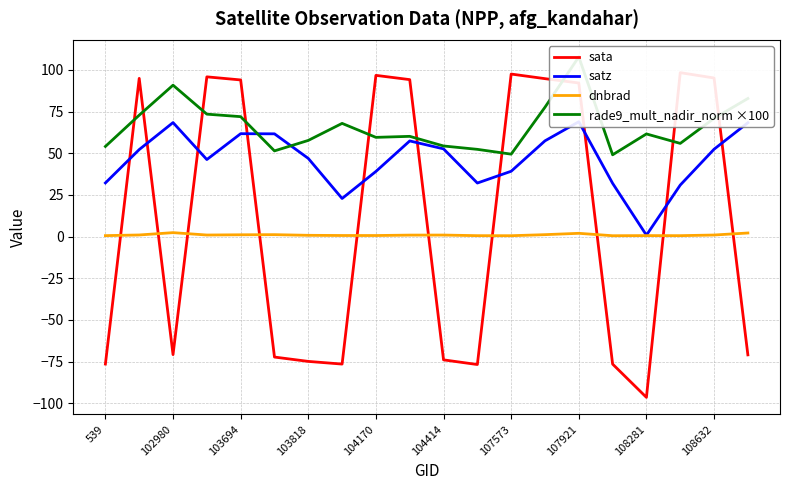

True or false: sata has a value of 136.3 at 103694.

False